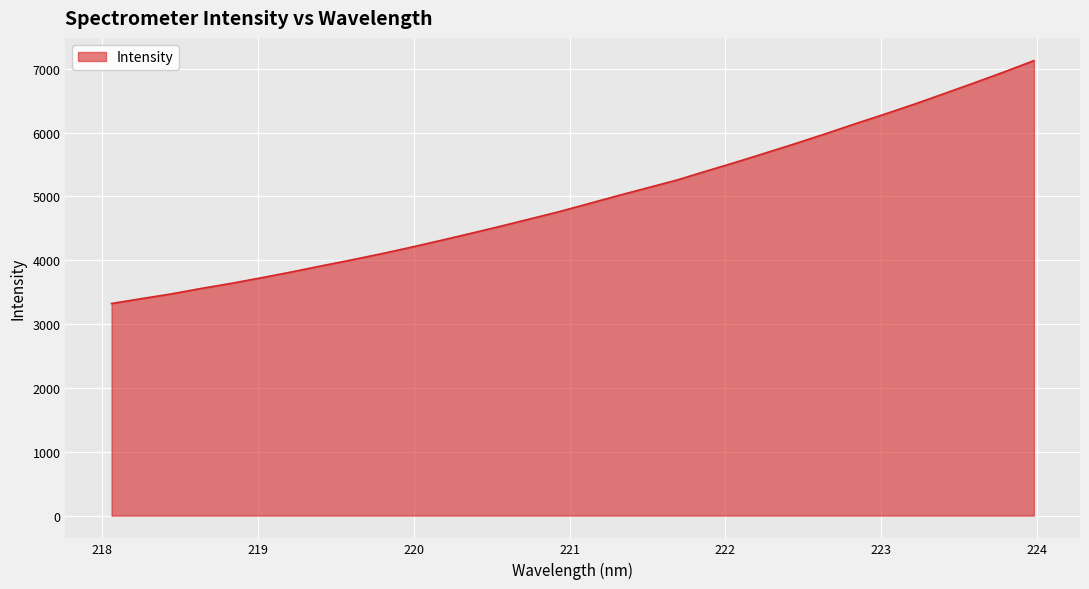

What is the difference between the maximum and minimum values?

3804.5